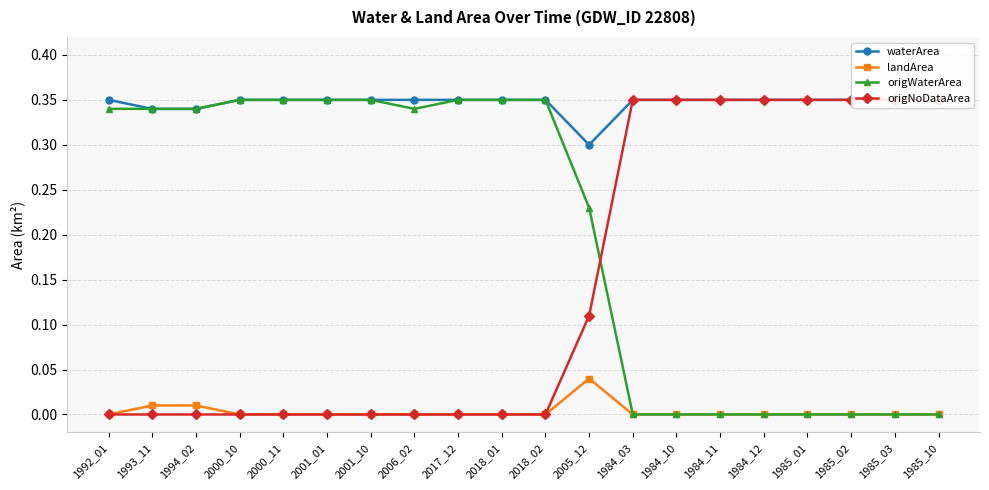

Is this an area chart (filled region under the line)?

No